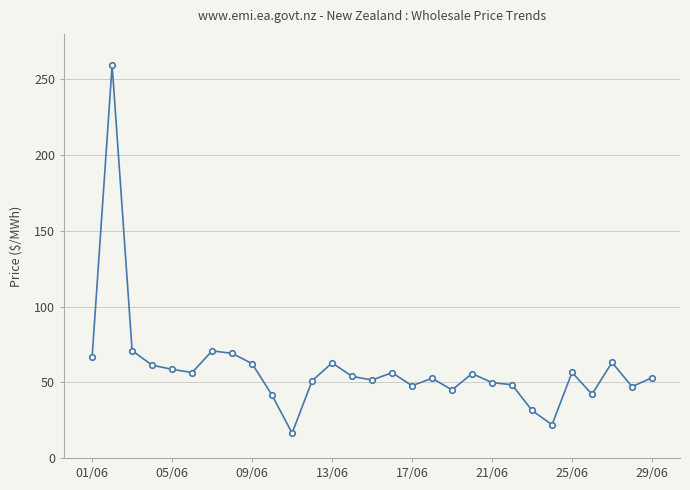

What is the value of the 13th point from the left?

62.8